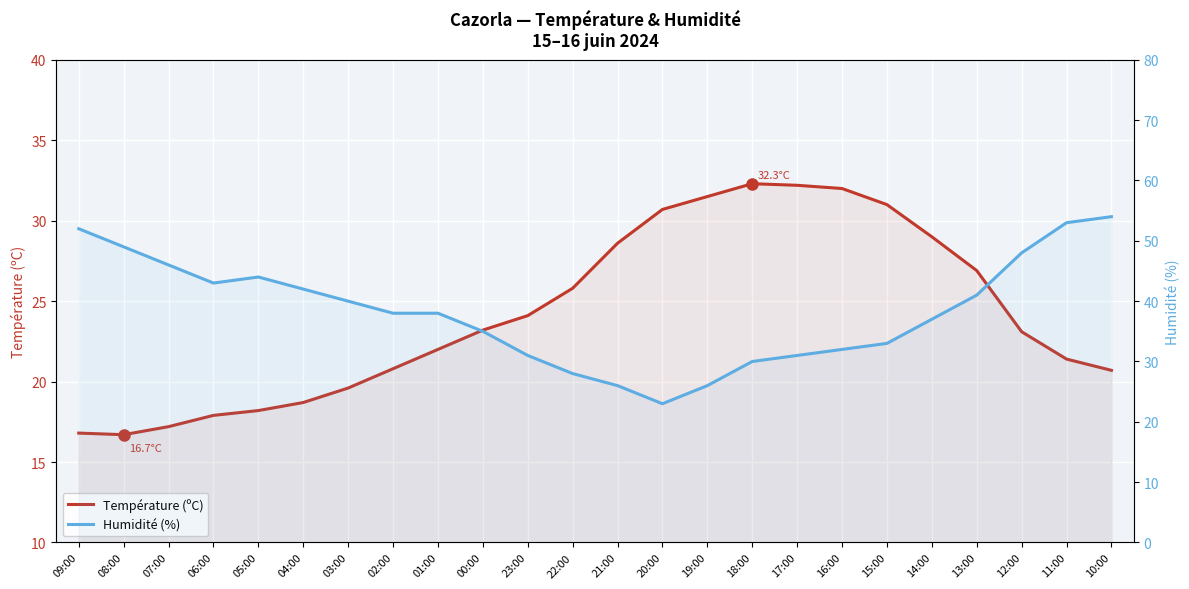

Reading left to right, what are all the values shown in this chart?

Température (ºC): 16.8	16.7	17.2	17.9	18.2	18.7	19.6	20.8	22.0	23.2	24.1	25.8	28.6	30.7	31.5	32.3	32.2	32.0	31.0	29.0	26.9	23.1	21.4	20.7
Humidité (%): 52.0	49.0	46.0	43.0	44.0	42.0	40.0	38.0	38.0	35.0	31.0	28.0	26.0	23.0	26.0	30.0	31.0	32.0	33.0	37.0	41.0	48.0	53.0	54.0